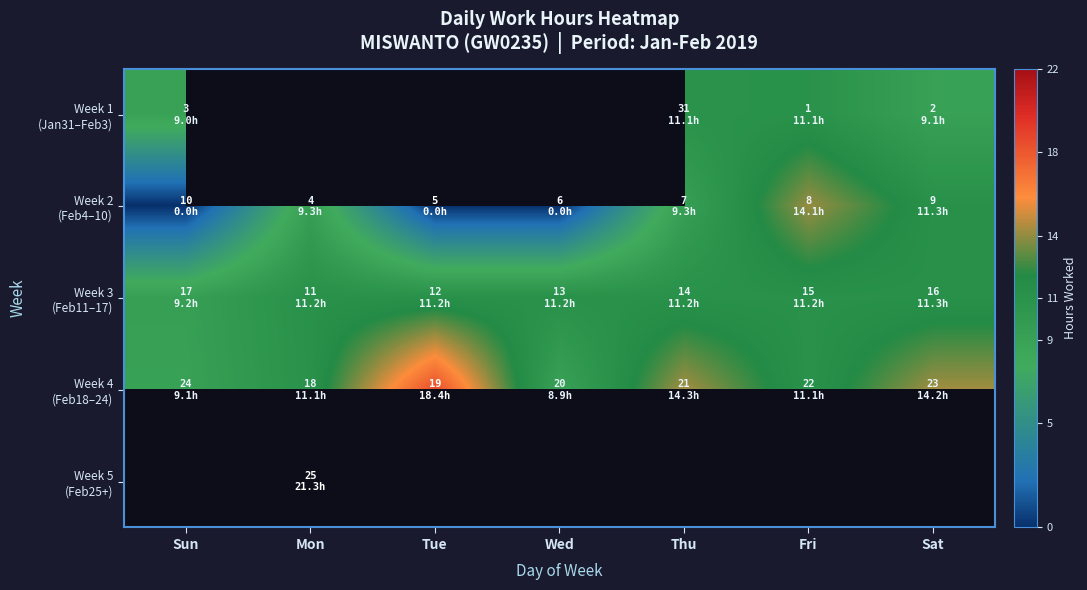

Rank the categories by Week 2 (Feb4–10) value from lowest to highest.

Sun, Tue, Wed, Thu, Mon, Sat, Fri